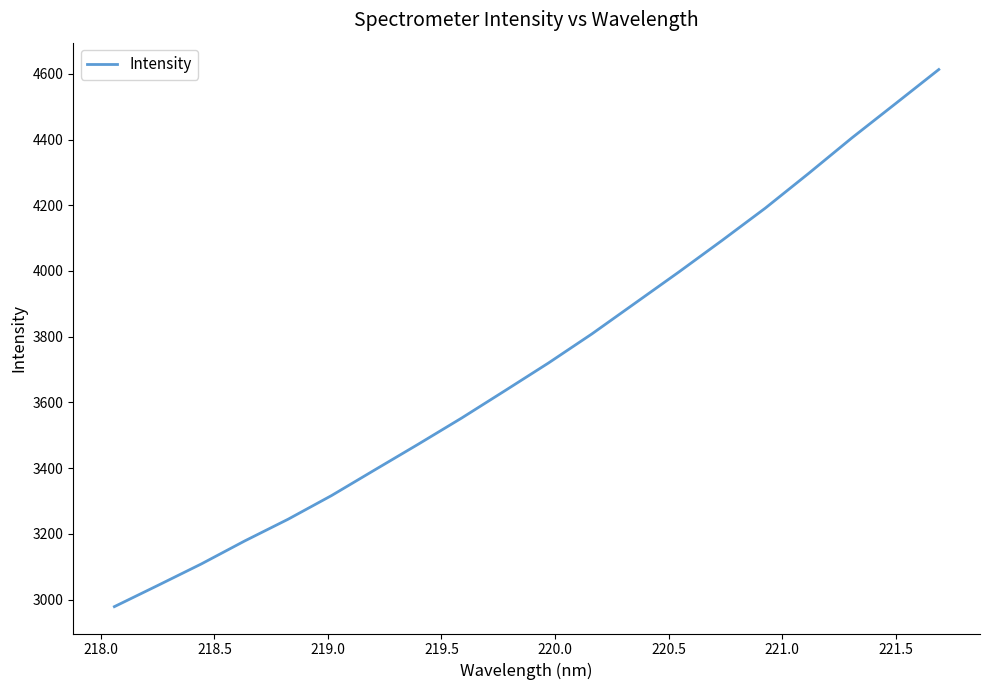

What is the sum of all values?

74459.8